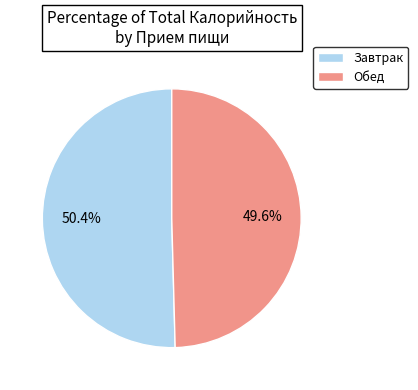

Which slice represents more than half of the pie?

Завтрак